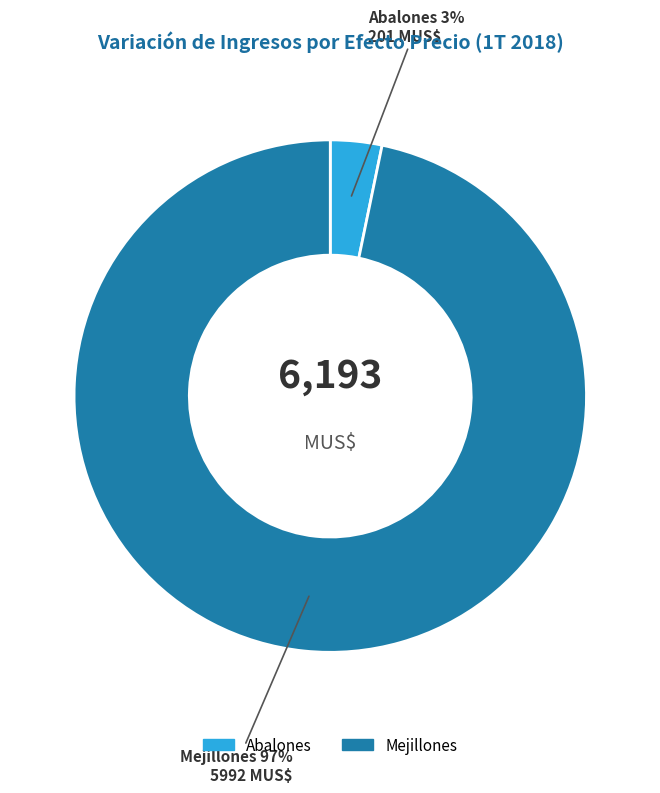

To the nearest percent, what is the combined percentage of Mejillones and Abalones?

100%